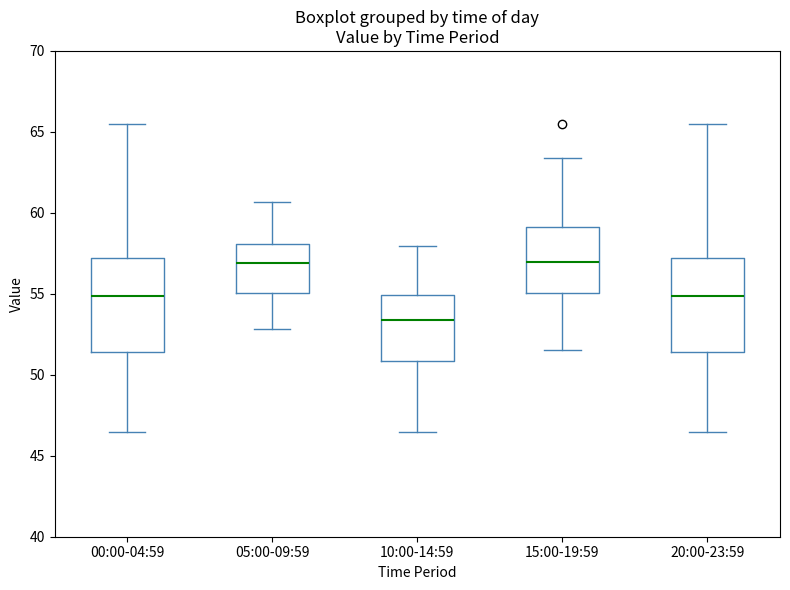

Where does the lower whisker of the box for 05:00-09:59 end on the y-axis? The values are not printed on the chart, so give them approximately, as read against the axis.

53.0